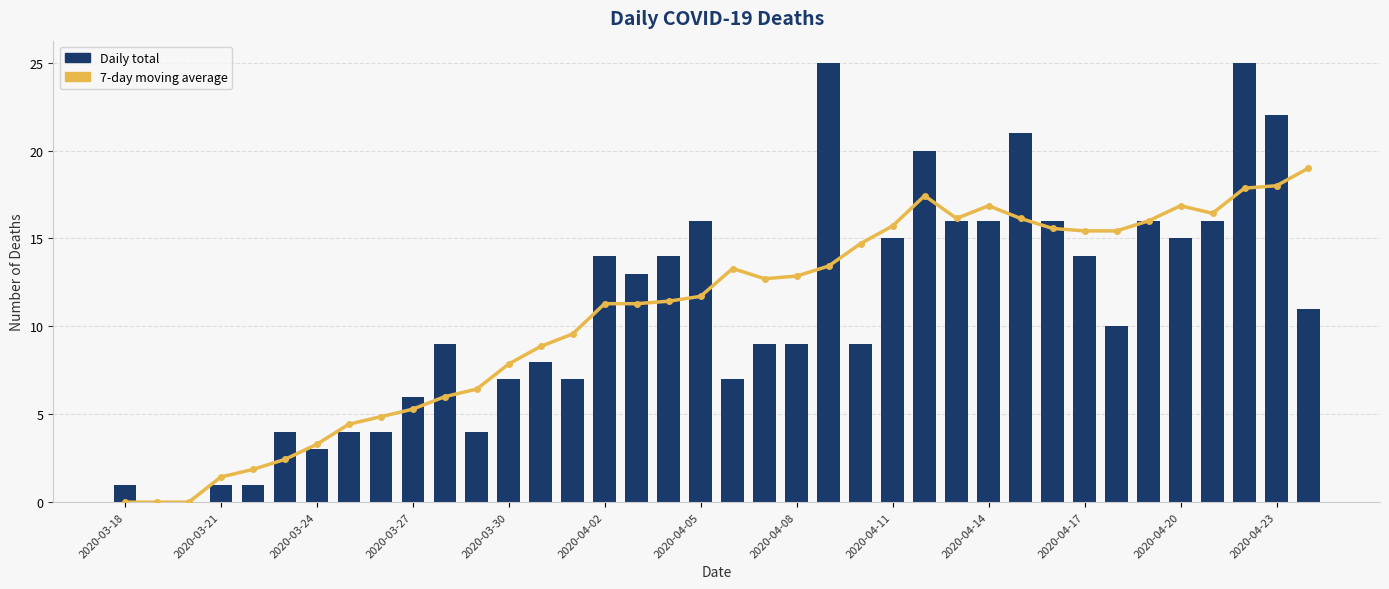

What is the difference between the second highest and minimum values in the 7-day moving average series?

18.0